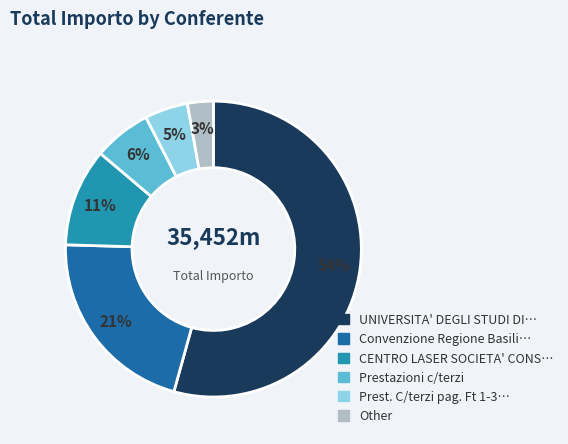

Does any single category account for the majority?

Yes